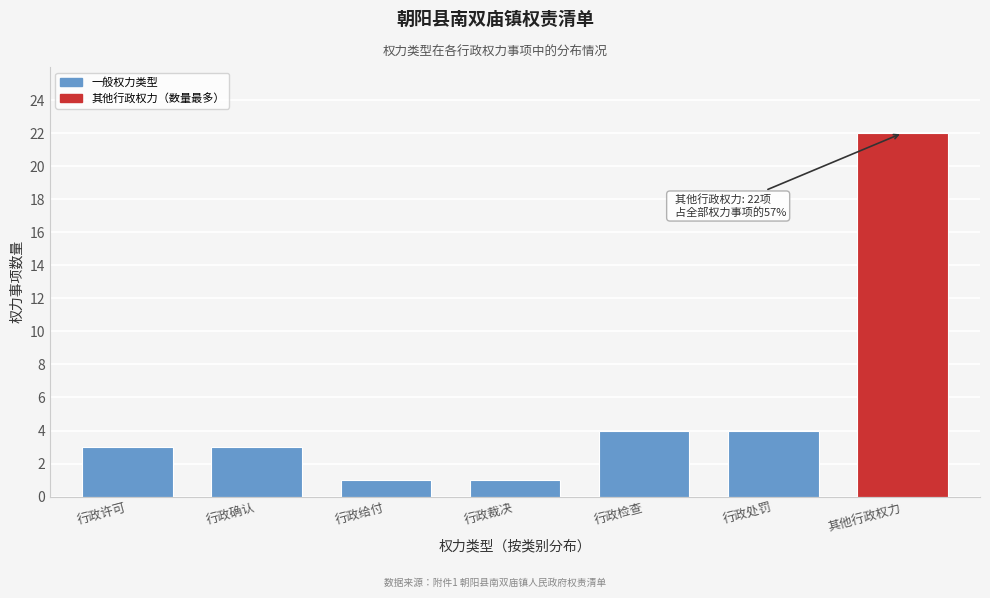

Reading left to right, list all the values displayed in this chart.

行政许可=3	行政确认=3	行政给付=1	行政裁决=1	行政检查=4	行政处罚=4	其他行政权力=22